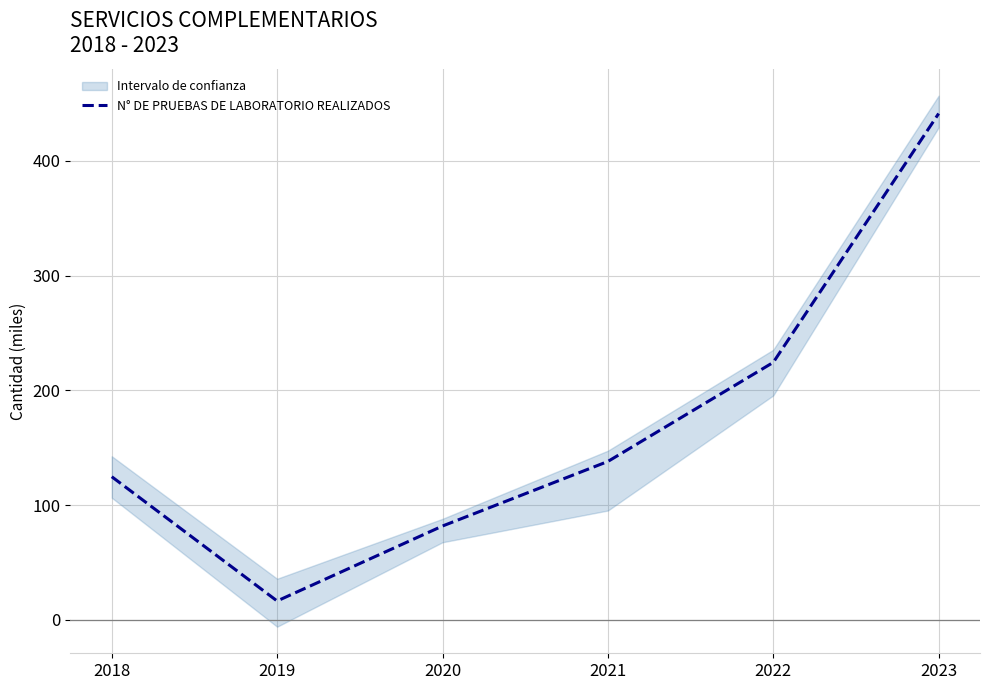

At which category does the chart reach its peak across all series?

2023